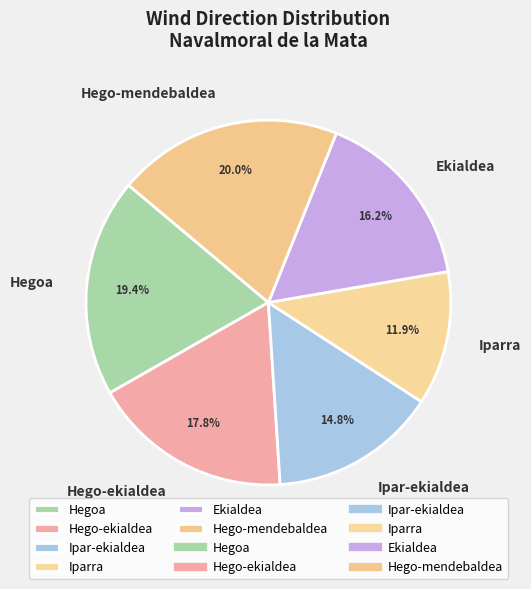

Combined, what portion of the pie is Ipar-ekialdea and Iparra?

26.7%